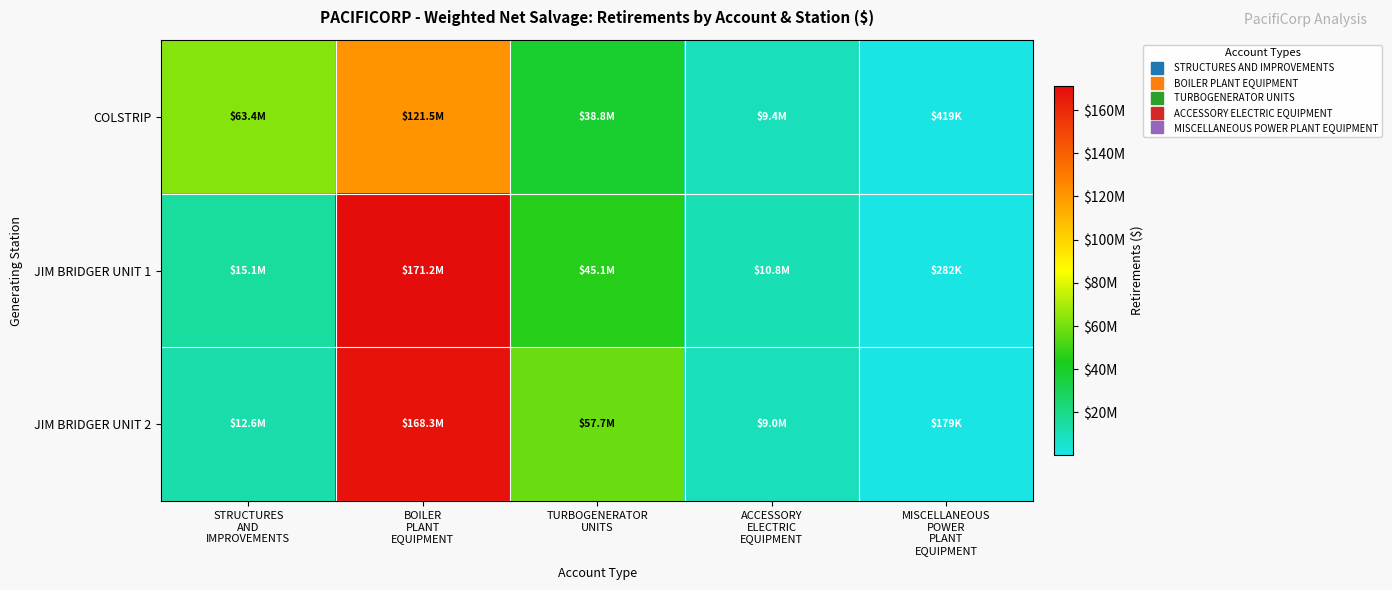

Between STRUCTURES AND IMPROVEMENTS and ACCESSORY ELECTRIC EQUIPMENT, which series saw the biggest shift?

COLSTRIP